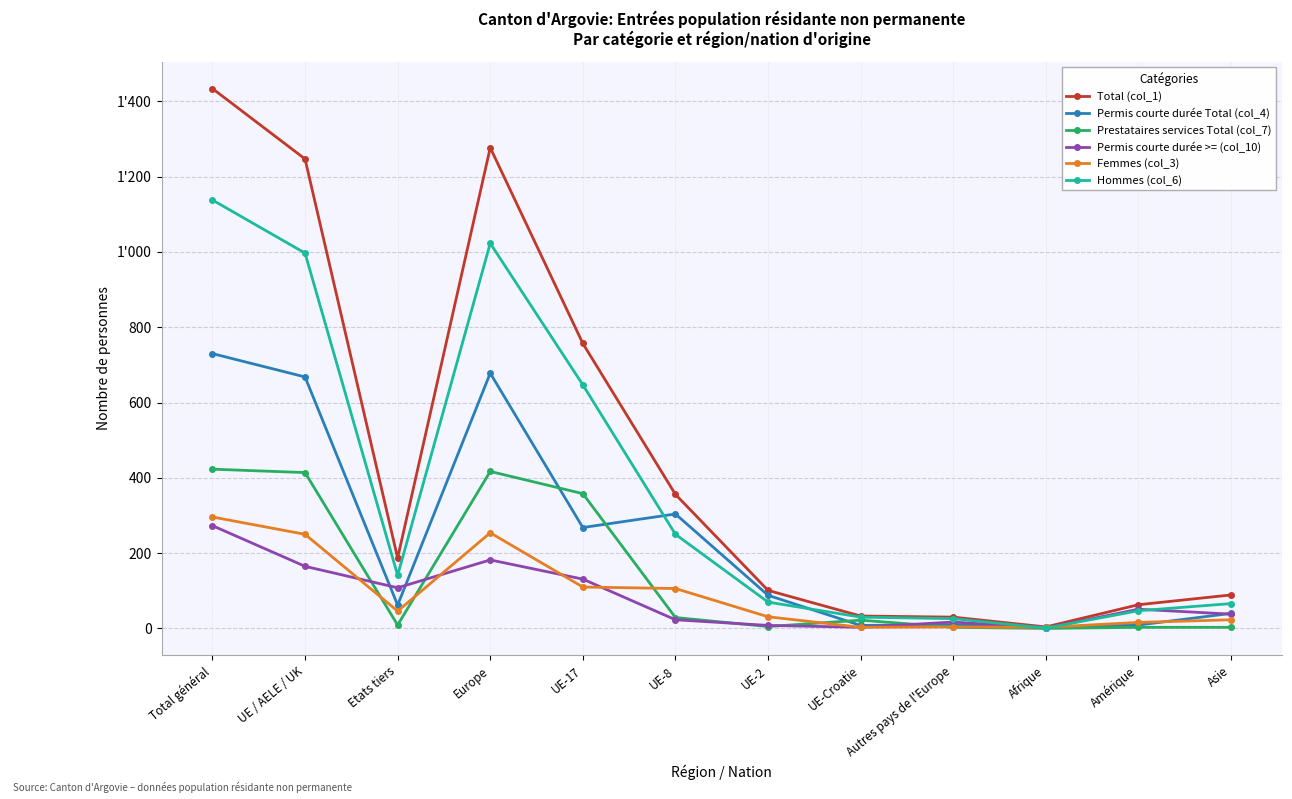

Reading right to left, what are all the values shown in this chart?

Total (col_1): 89	63	4	30	33	101	356	757	1277	187	1247	1434
Permis courte durée Total (col_4): 40	9	3	10	8	88	304	268	678	62	668	730
Prestataires services Total (col_7): 3	3	0	3	22	5	29	358	417	9	414	423
Permis courte durée >= (col_10): 38	51	1	17	3	8	23	131	182	108	165	273
Femmes (col_3): 23	16	3	4	3	31	106	110	254	46	250	296
Hommes (col_6): 66	47	1	26	30	70	250	647	1023	141	997	1138